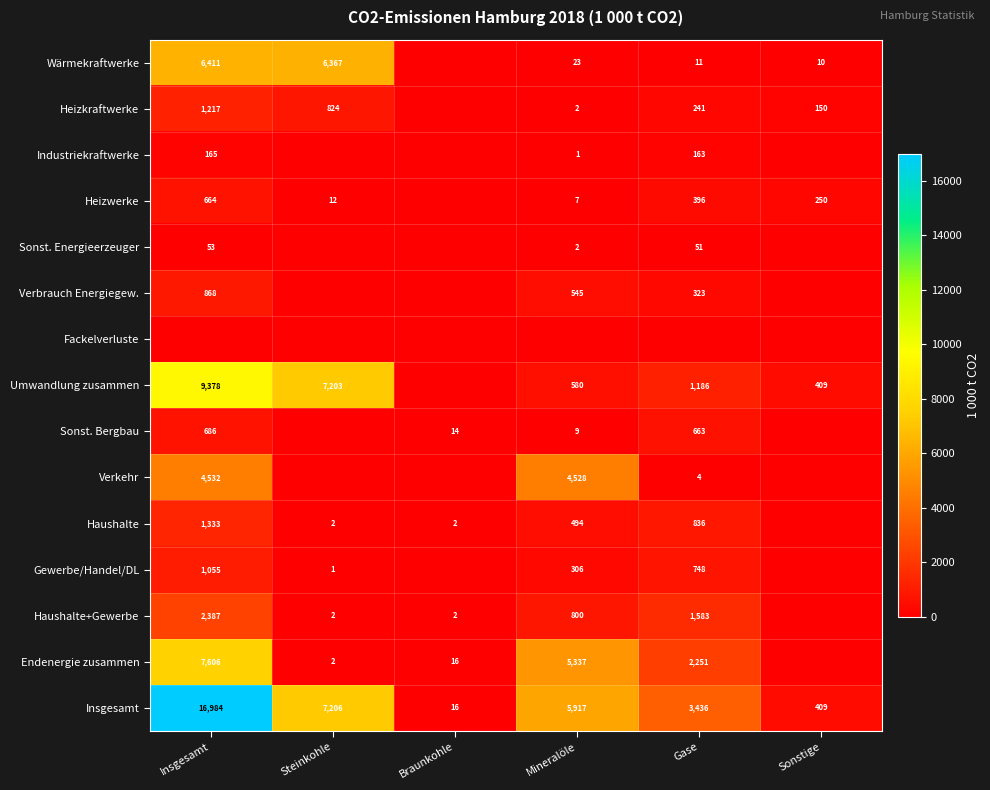

Which label corresponds to the largest value in the chart?

Insgesamt